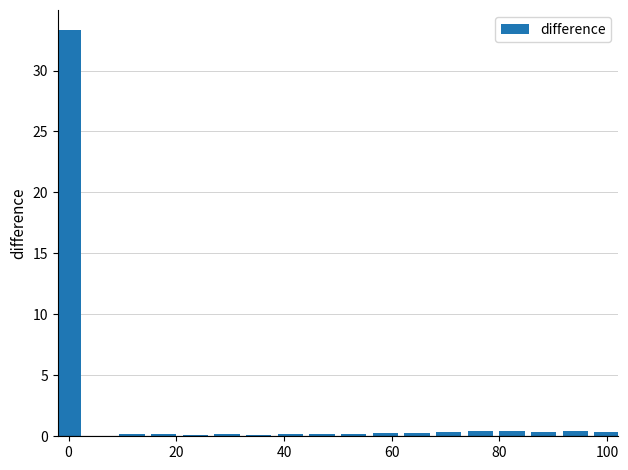

What is the greatest value displayed?

33.3